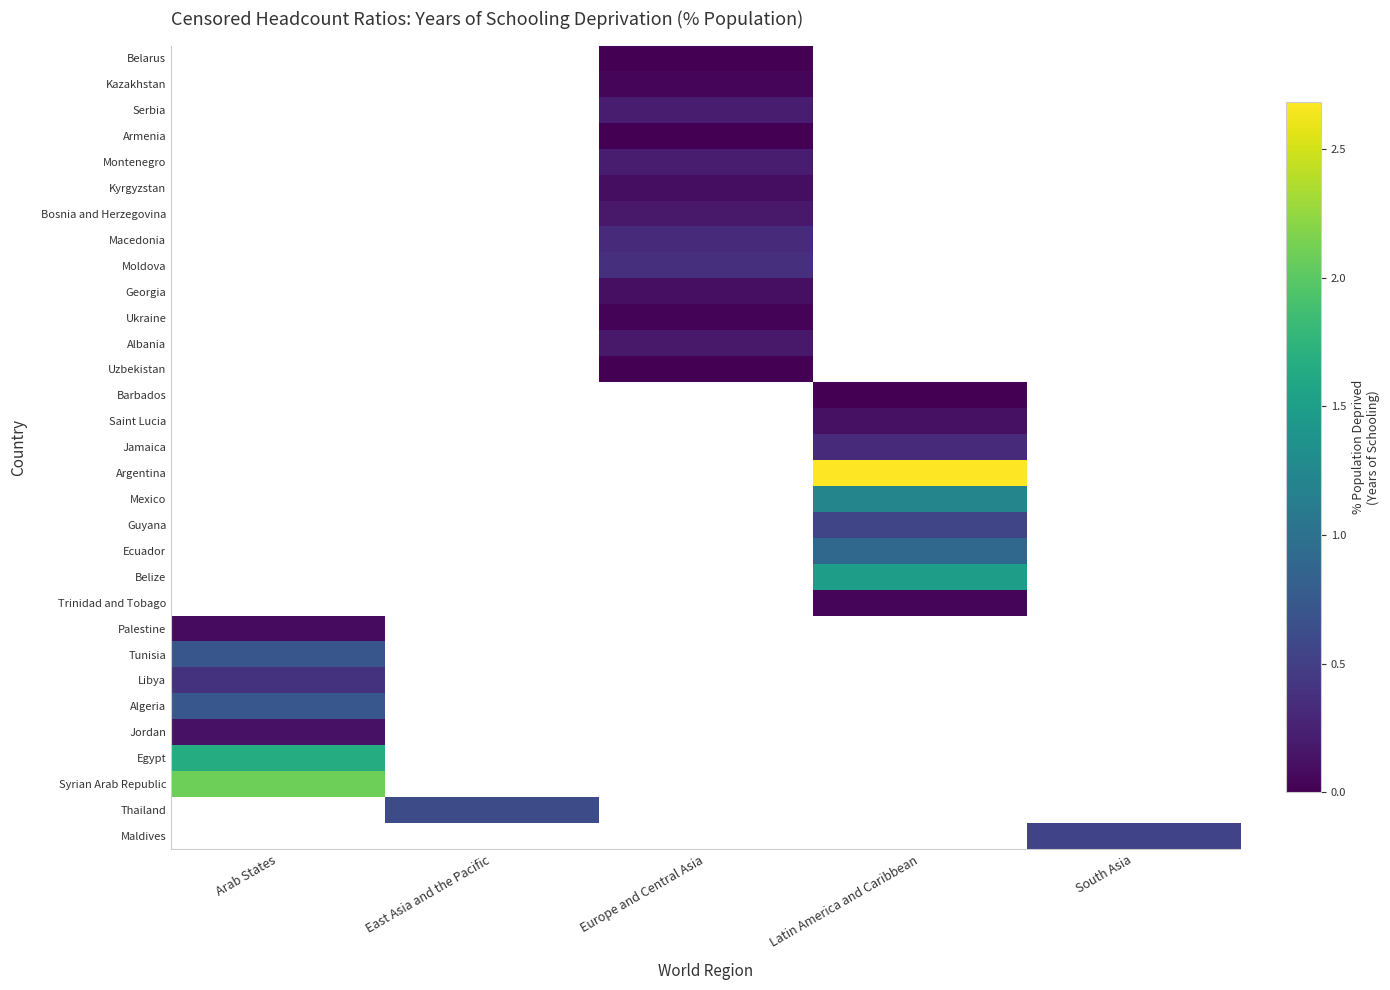

At which category does the chart reach its peak across all series?

Latin America and Caribbean